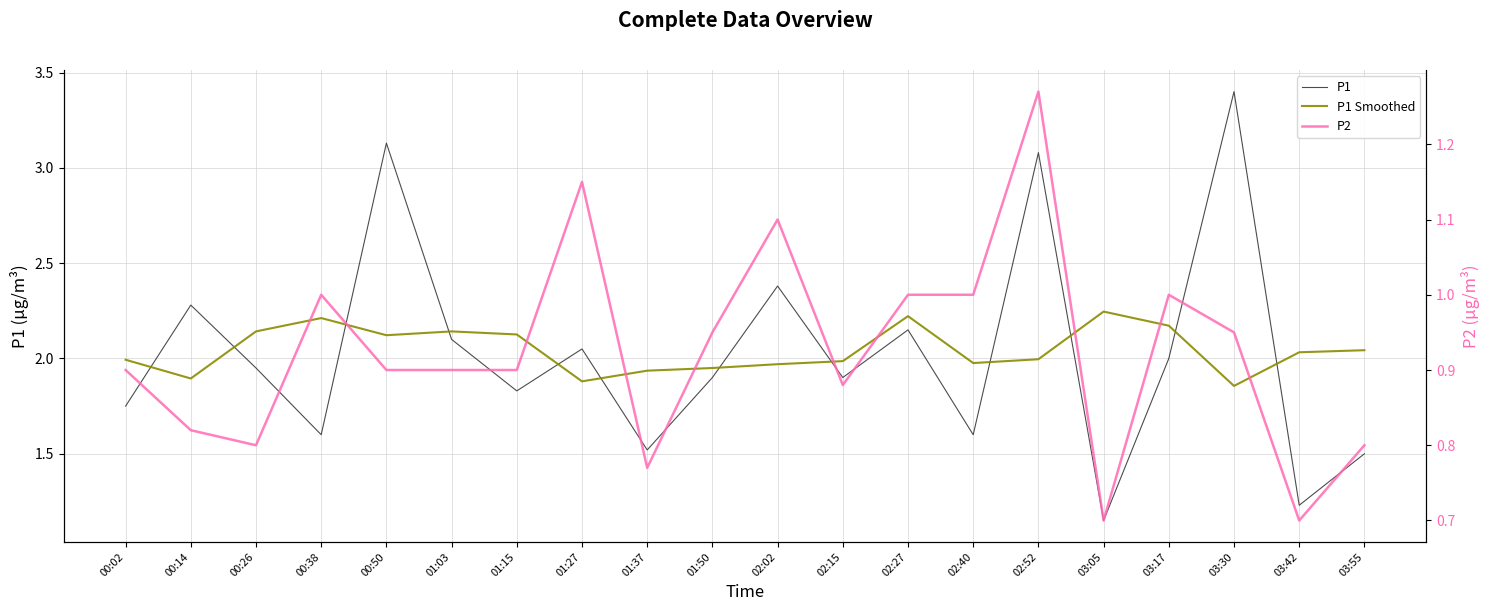

What is the label of the 11th point from the right?

01:50